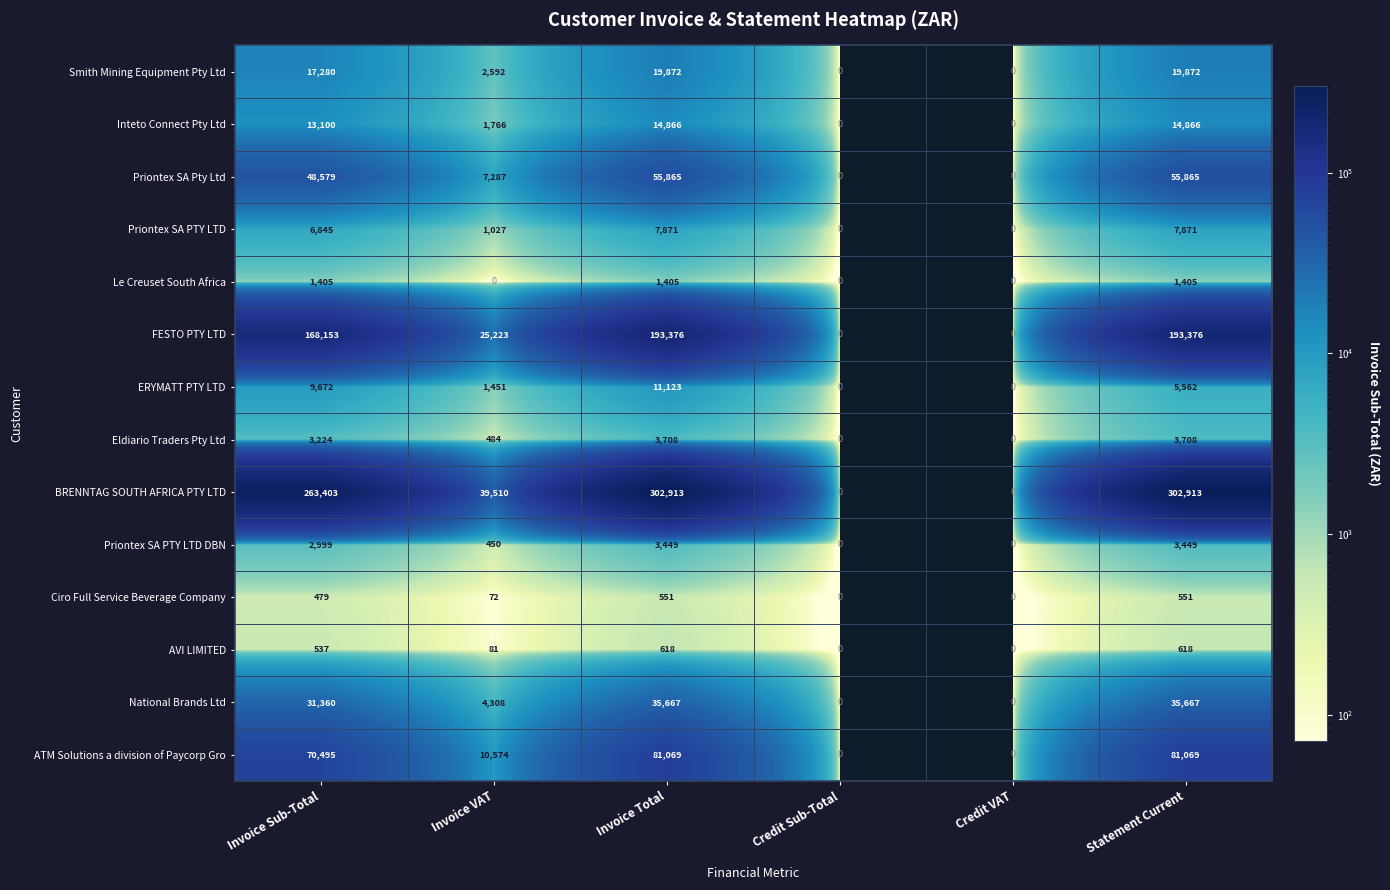

How many data points does each series have?

6